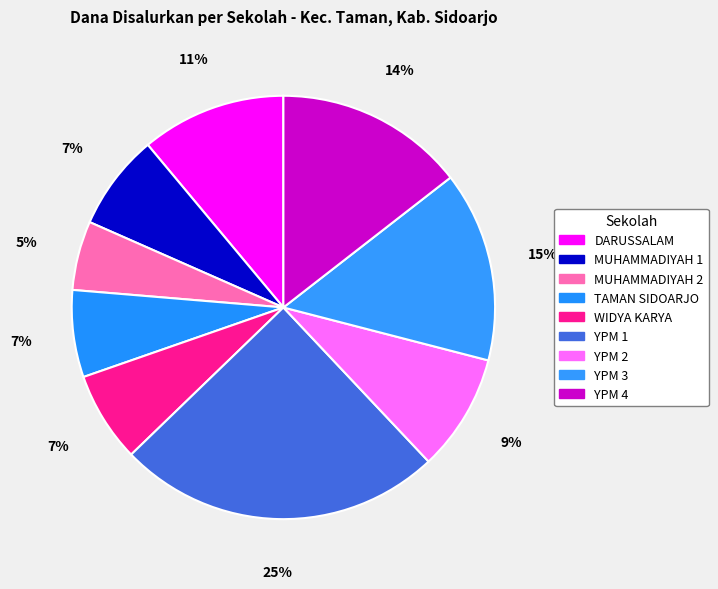

Count the number of slices in the pie.

9